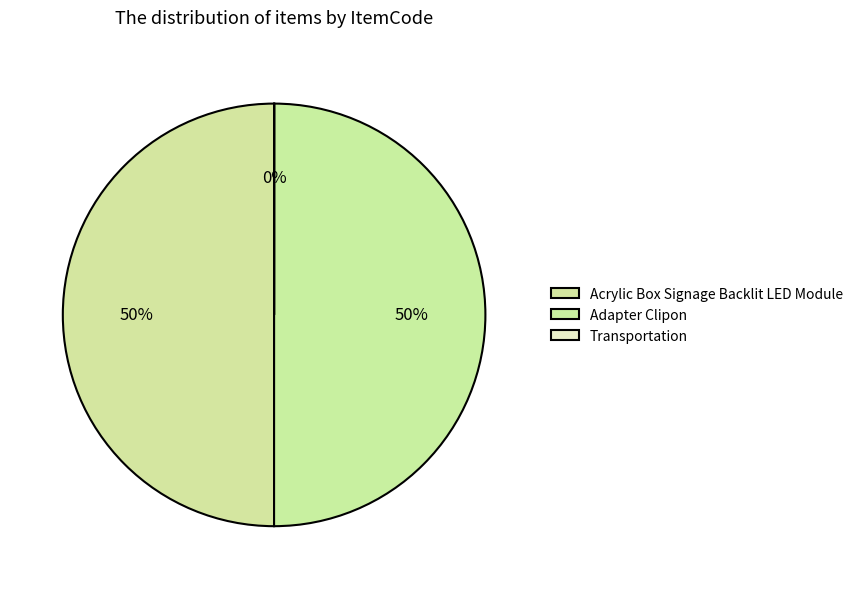

How much of the chart is everything except Transportation?

100.0%